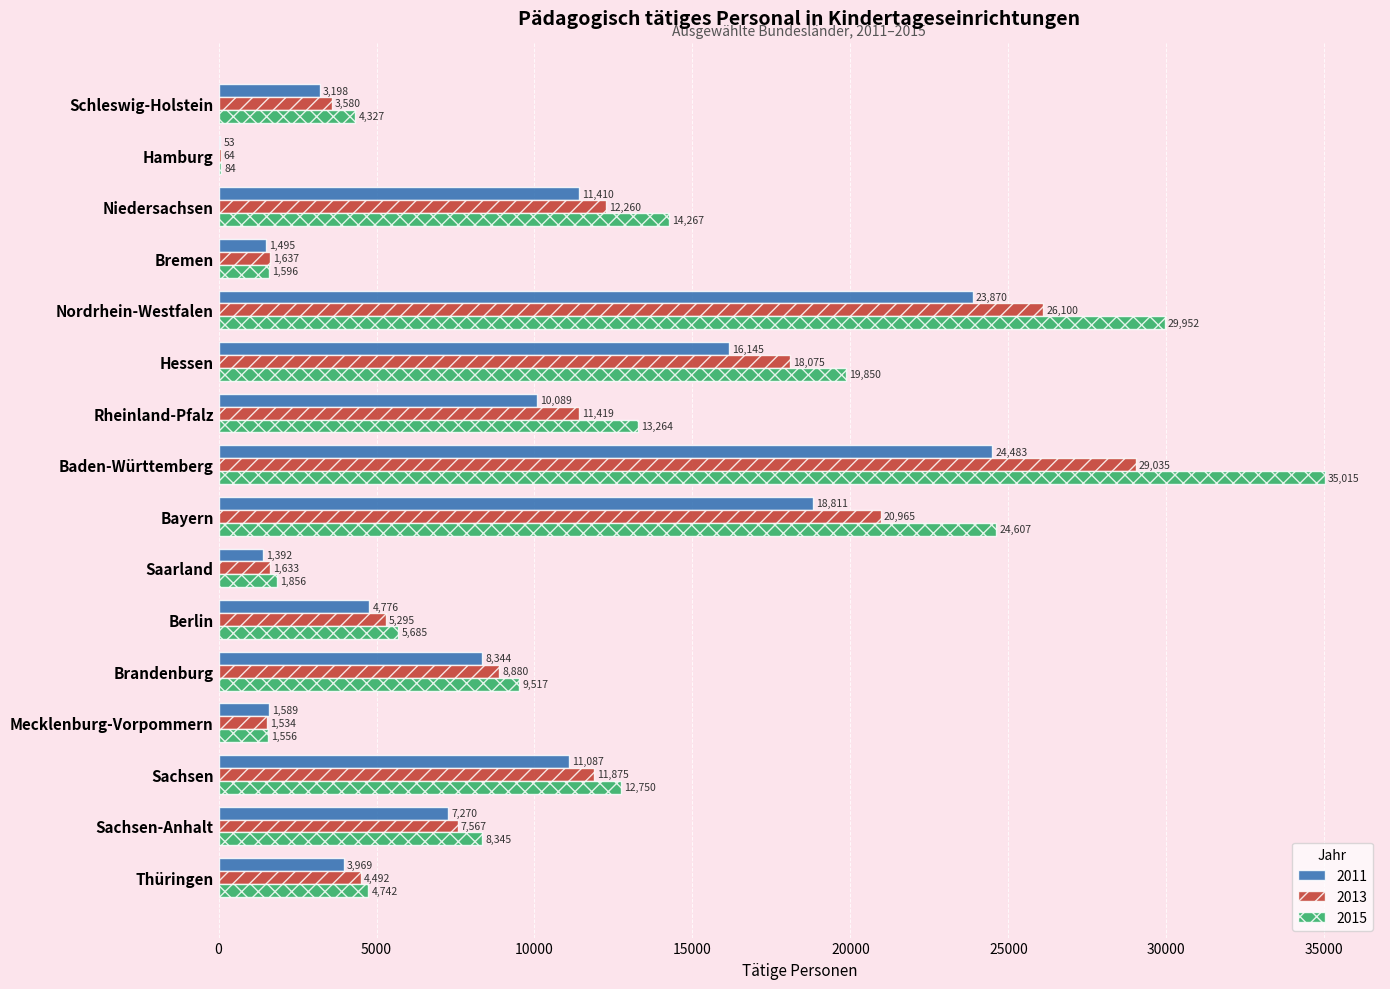

What is the sum of the 2015 values at Mecklenburg-Vorpommern and Thüringen?

6298